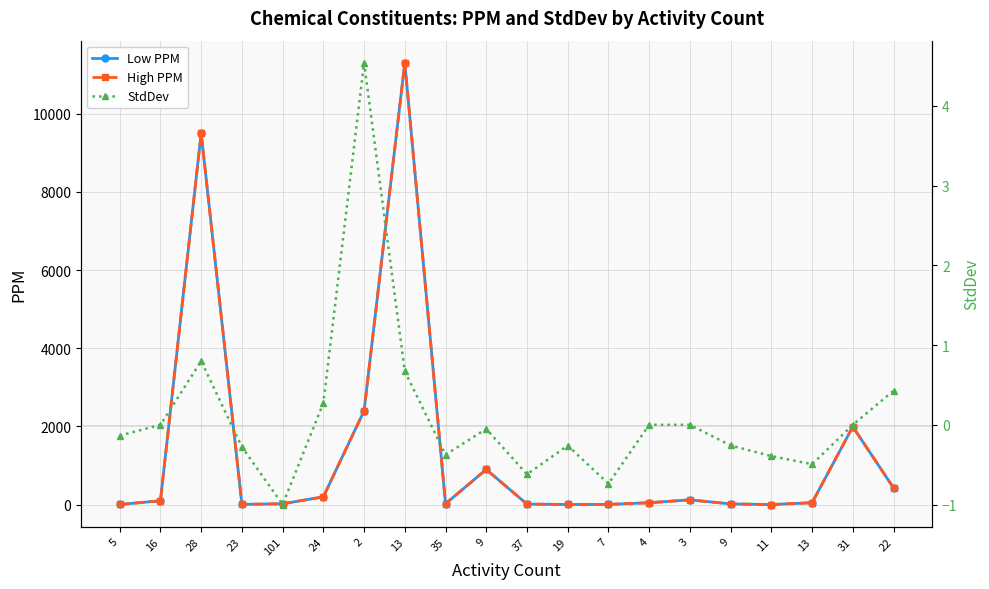

True or false: High PPM has more than 2 interior local peaks.

True